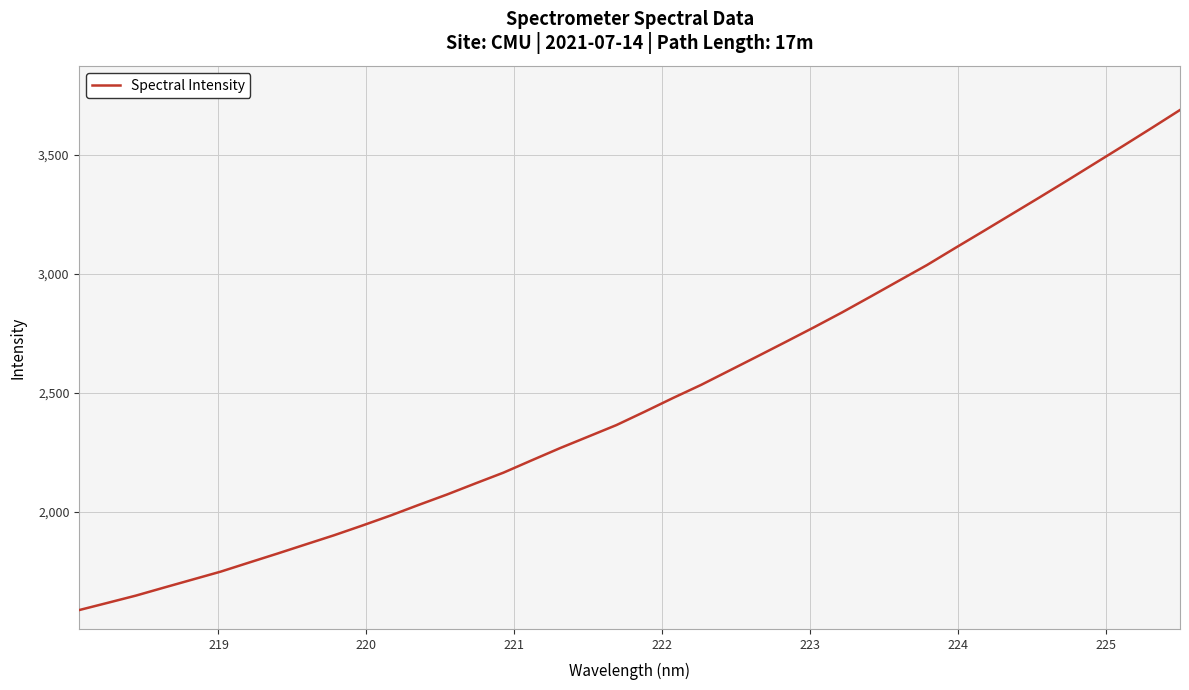

What is the difference between the maximum and second lowest values?

2068.3